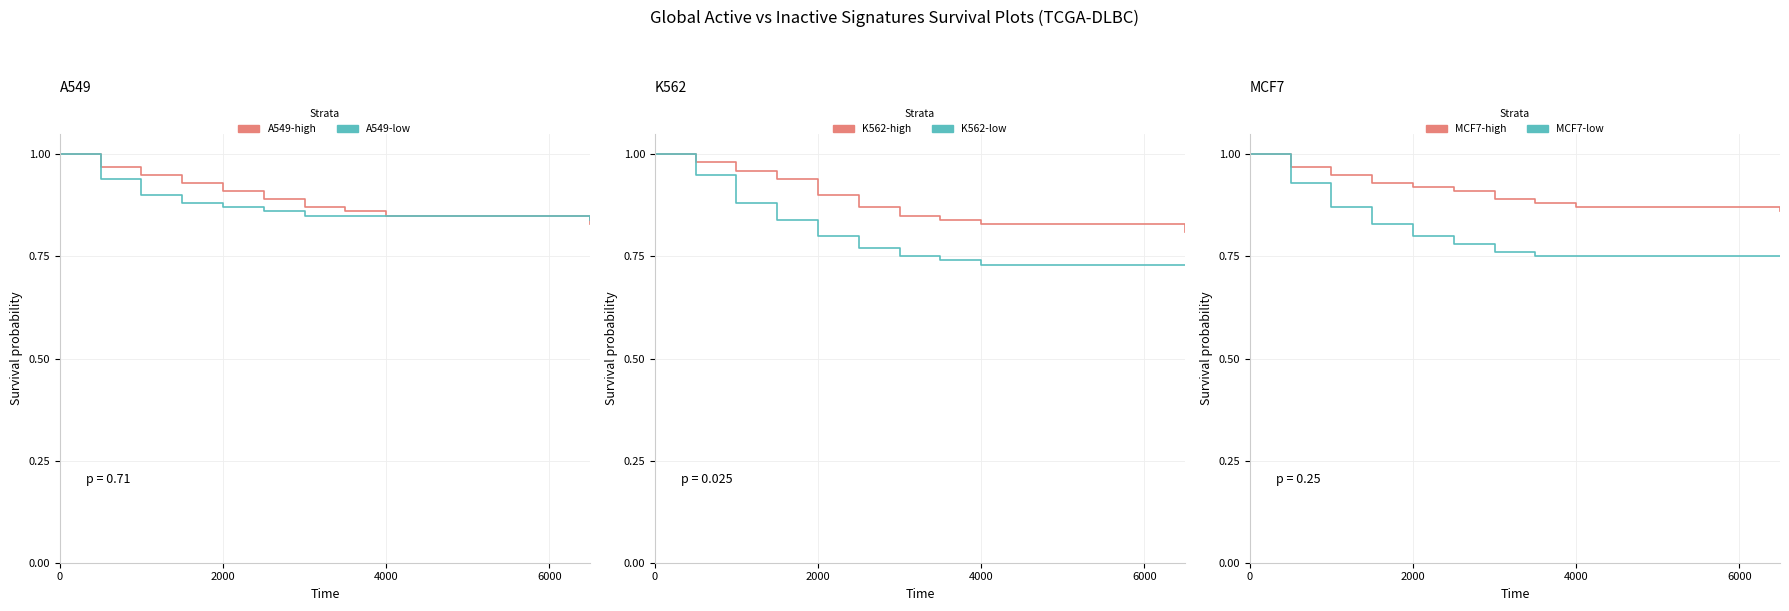

What is the sum of all MCF7-low values?

8.2